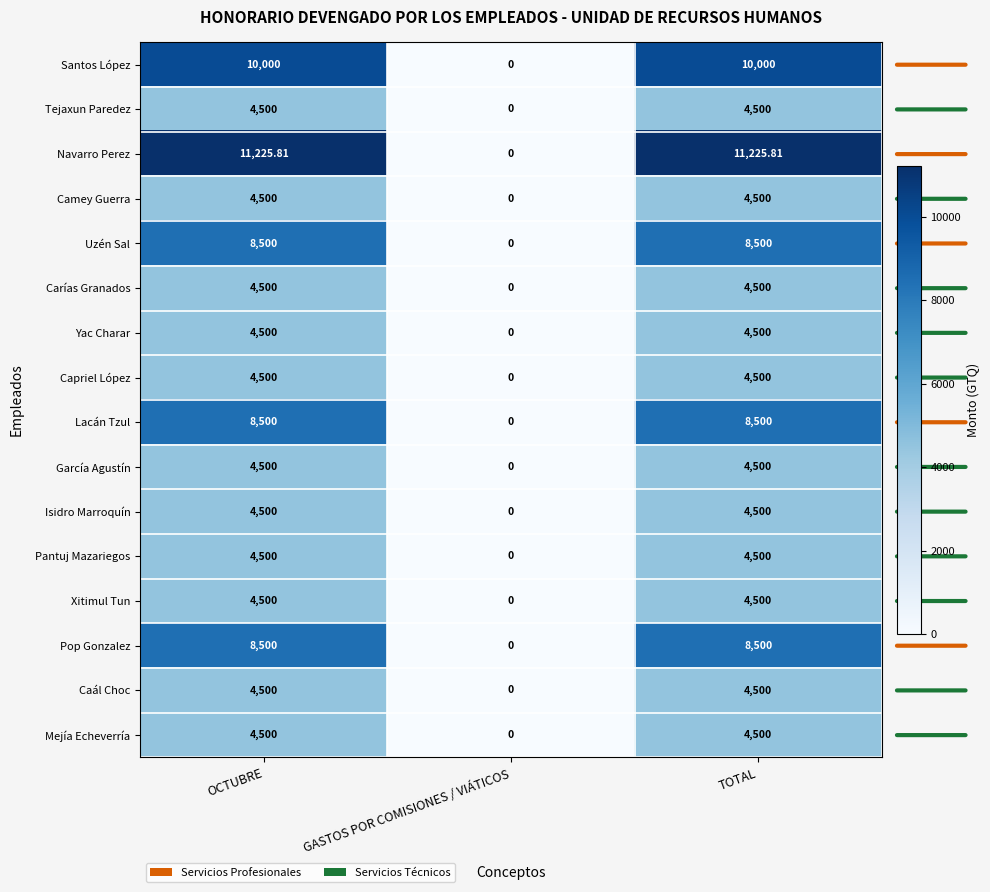

At how many categories does at least one series exceed 6633?

2